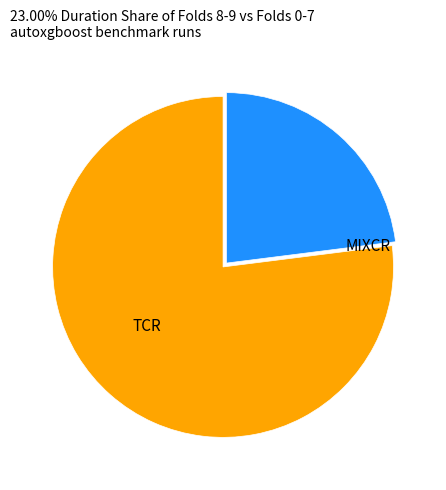

How many segments does this pie chart have?

2